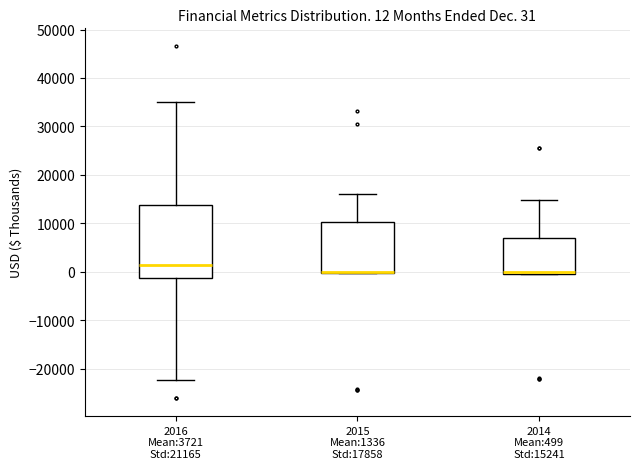

Comparing the boxes themselves (not the whiskers), which one is the tallest?

2016 Mean:3721 Std:21165